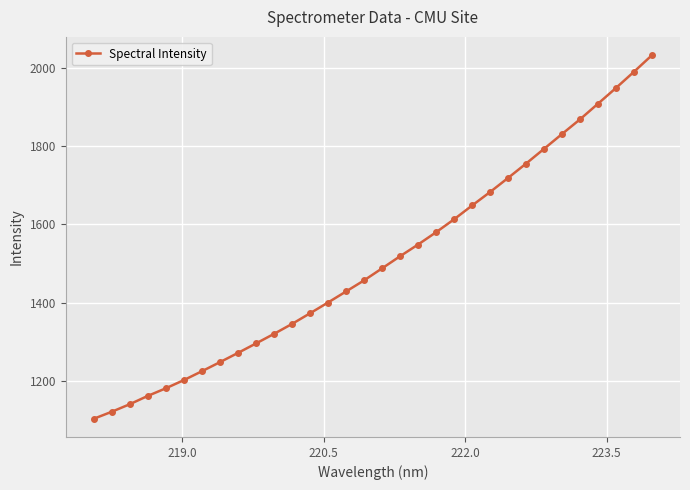

What is the maximum value shown in the chart?

2032.4